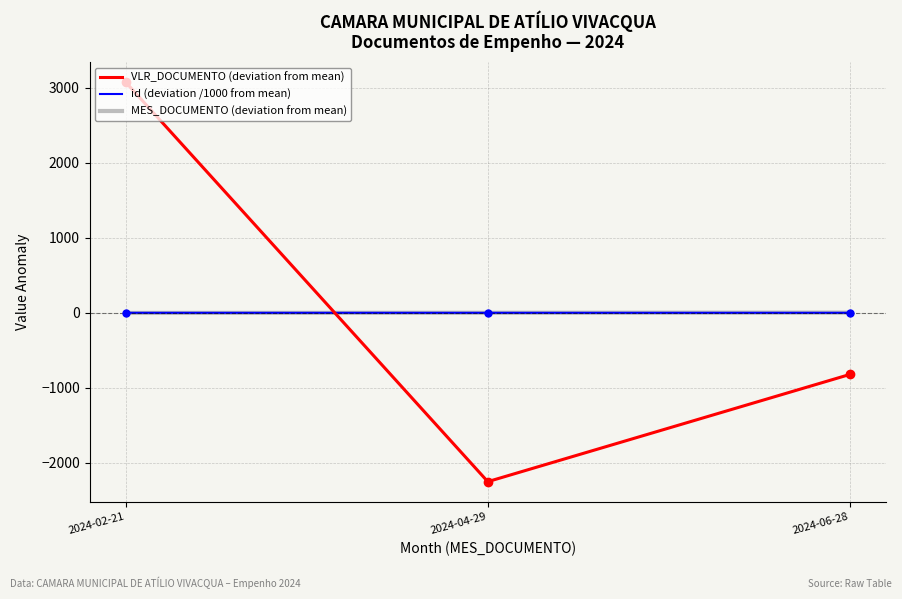

Which series changed the most between 2024-04-29 and 2024-06-28?

VLR_DOCUMENTO (deviation from mean)